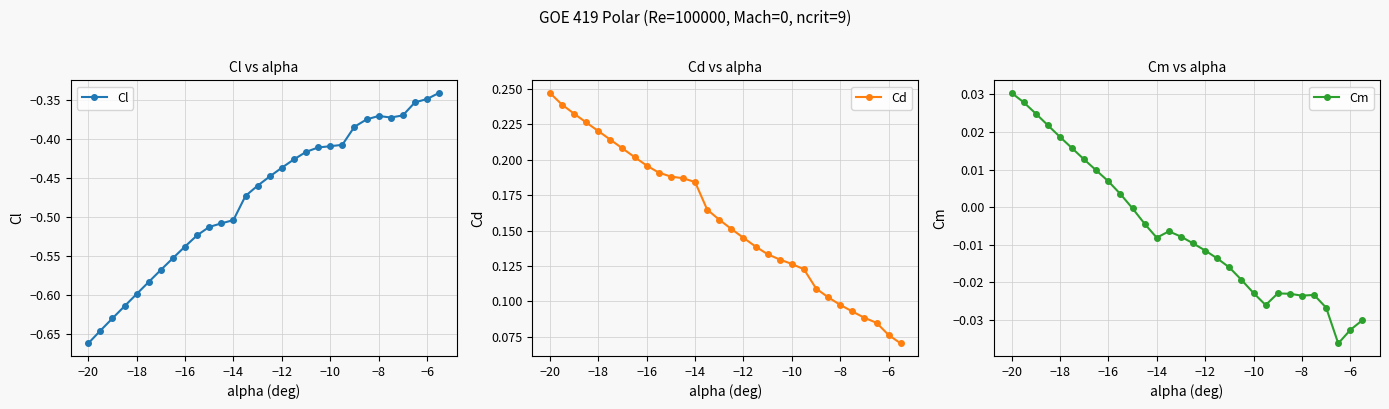

What is the average value of the Cl series?

-0.5